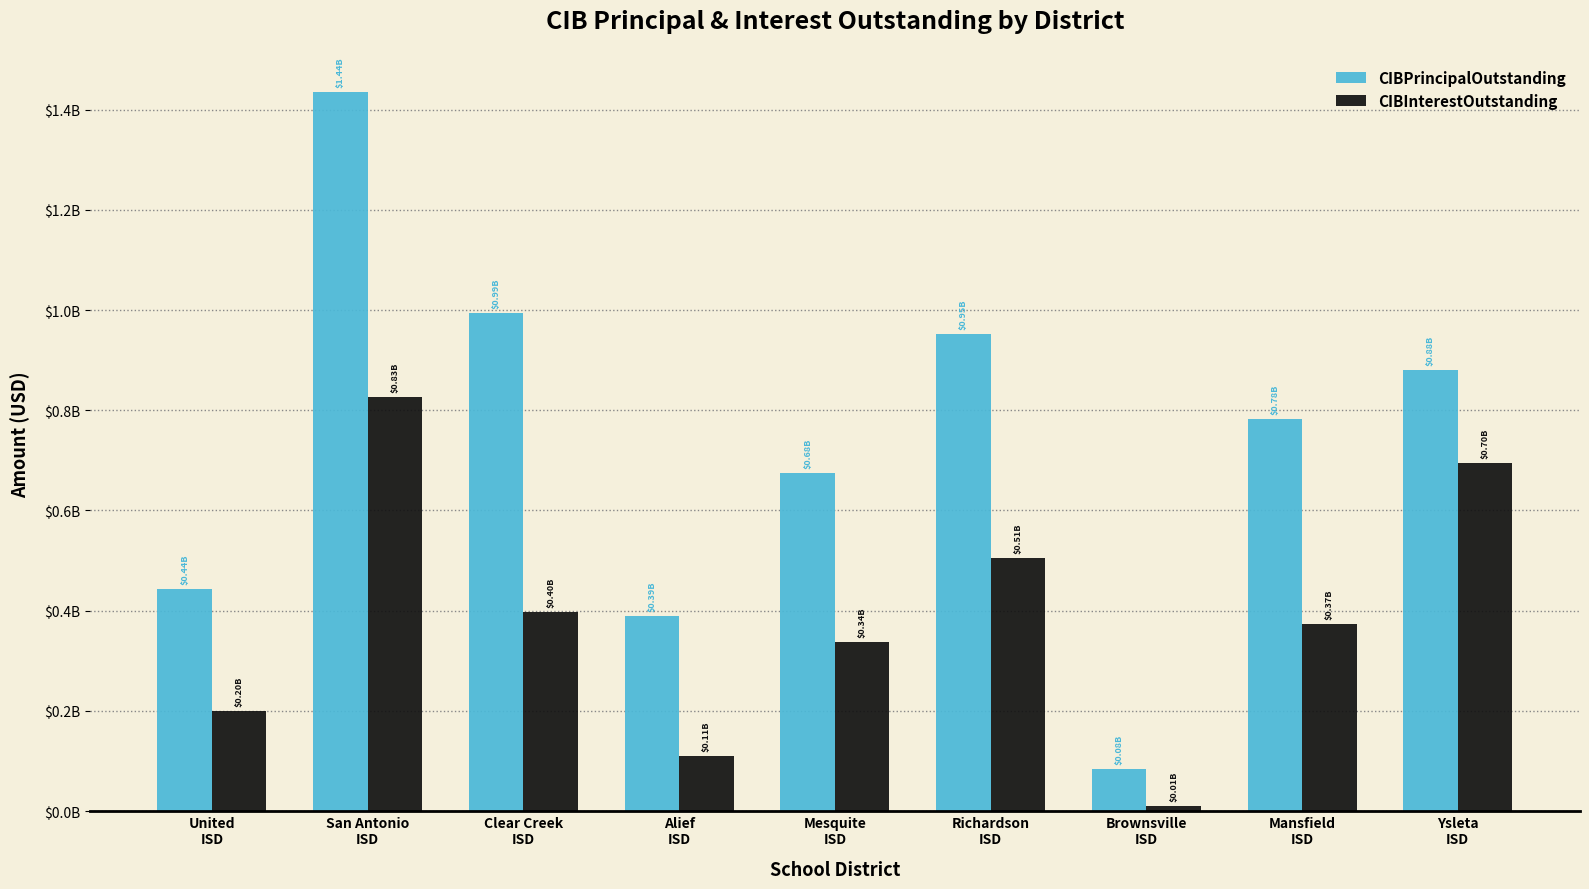

What is the spread (max minus min) of values at United
ISD?

242953987.0